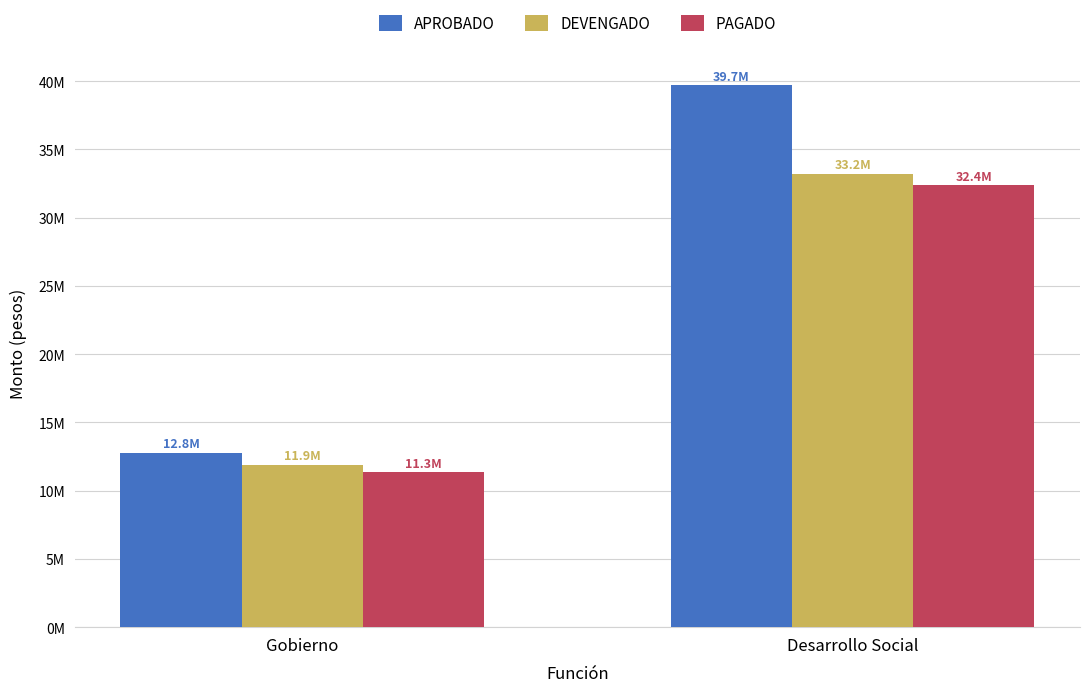

What is the sum of the DEVENGADO values at Gobierno and Desarrollo Social?

45083175.9